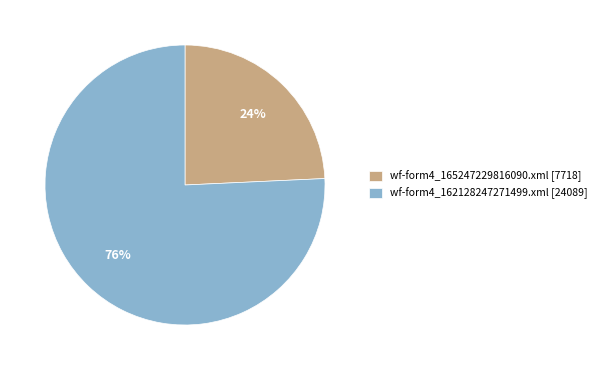

Which has a higher value, wf-form4_165247229816090.xml or wf-form4_162128247271499.xml?

wf-form4_162128247271499.xml